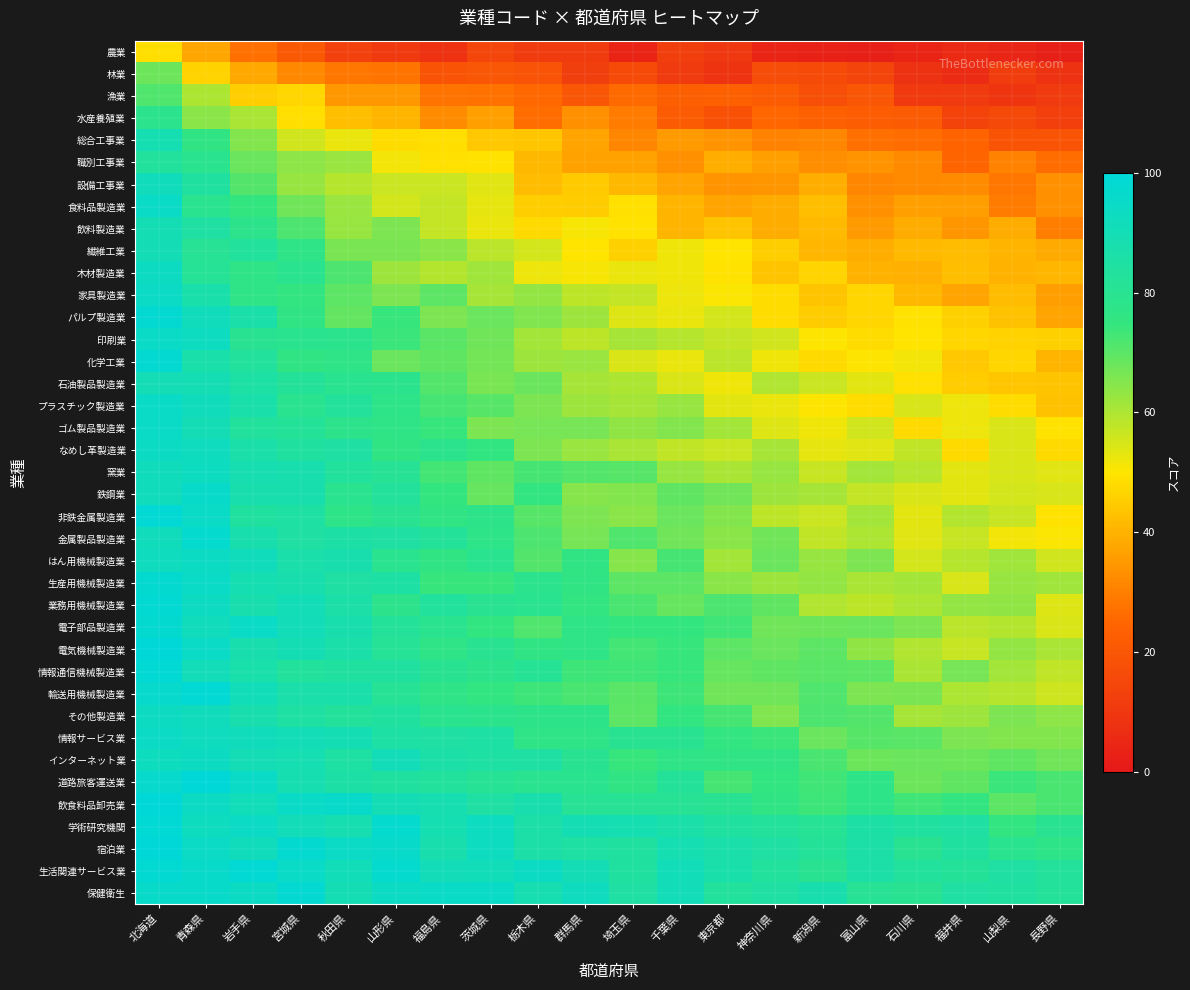

What is the minimum value shown in the chart?

2.7